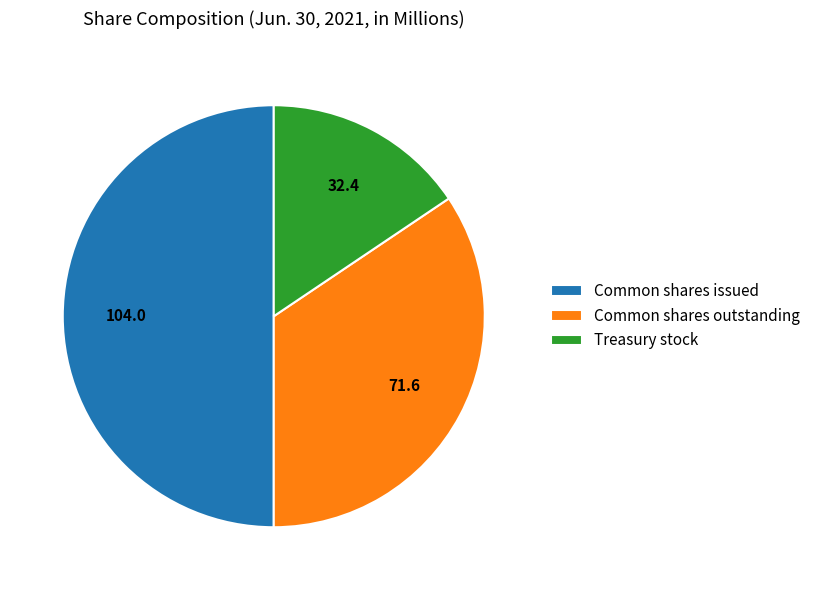

Count the number of slices in the pie.

3